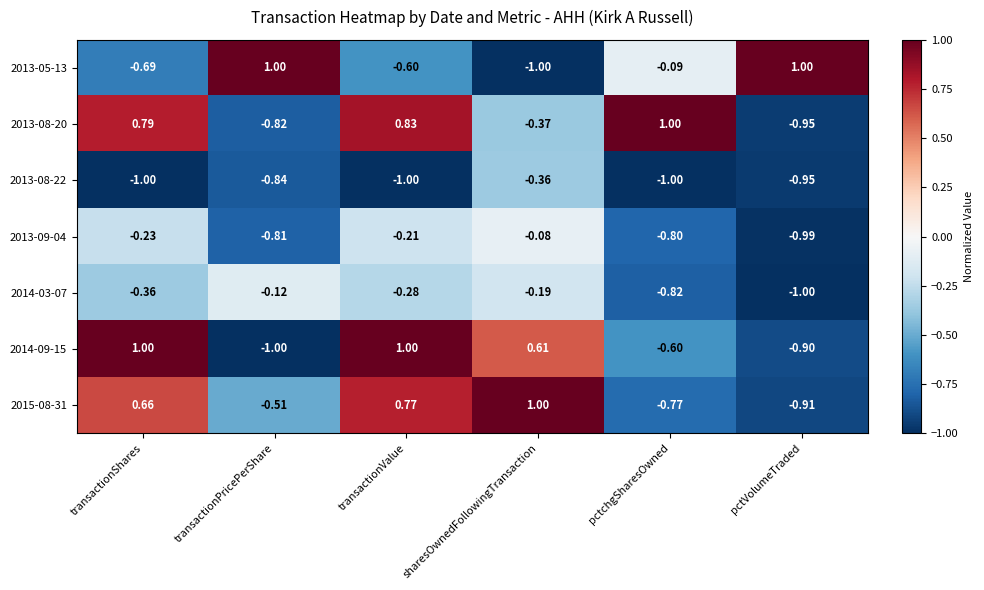

At which label is 2013-08-20 closest to 0?

sharesOwnedFollowingTransaction